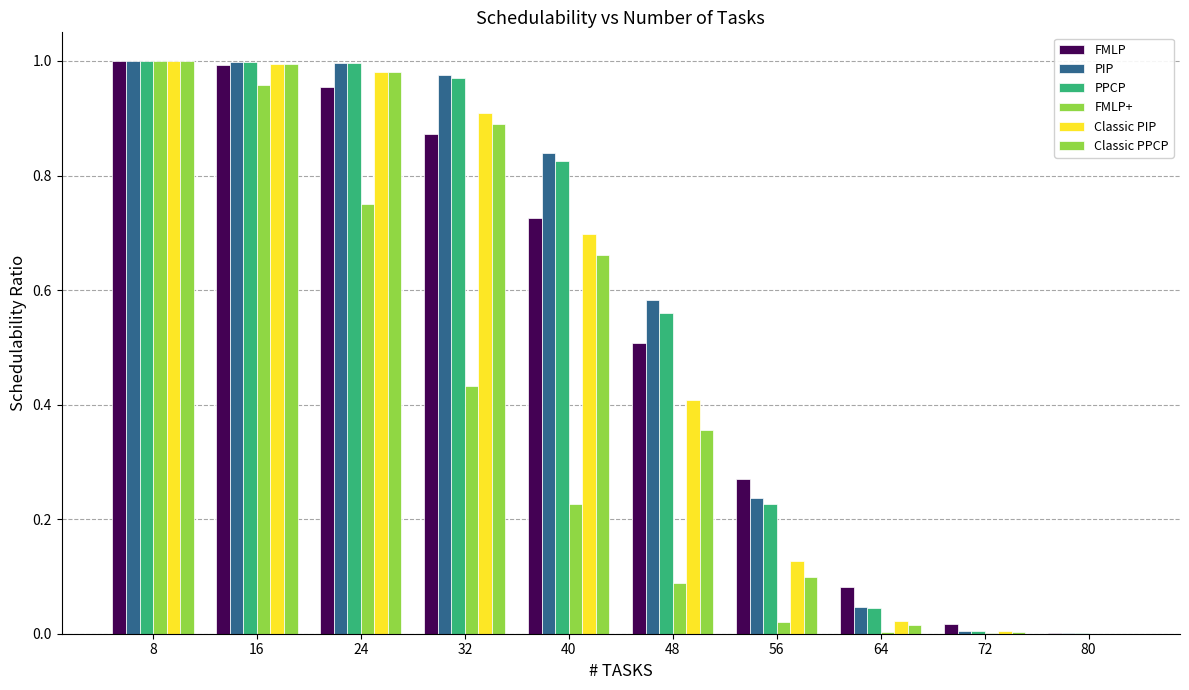

Reading left to right, list all the values displayed in this chart.

FMLP: 8=1.0	16=1.0	24=1.0	32=0.9	40=0.7	48=0.5	56=0.3	64=0.1	72=0.0	80=0.0
PIP: 8=1.0	16=1.0	24=1.0	32=1.0	40=0.8	48=0.6	56=0.2	64=0.0	72=0.0	80=0.0
PPCP: 8=1.0	16=1.0	24=1.0	32=1.0	40=0.8	48=0.6	56=0.2	64=0.0	72=0.0	80=0.0
FMLP+: 8=1.0	16=1.0	24=0.8	32=0.4	40=0.2	48=0.1	56=0.0	64=0.0	72=0.0	80=0.0
Classic PIP: 8=1.0	16=1.0	24=1.0	32=0.9	40=0.7	48=0.4	56=0.1	64=0.0	72=0.0	80=0.0
Classic PPCP: 8=1.0	16=1.0	24=1.0	32=0.9	40=0.7	48=0.4	56=0.1	64=0.0	72=0.0	80=0.0